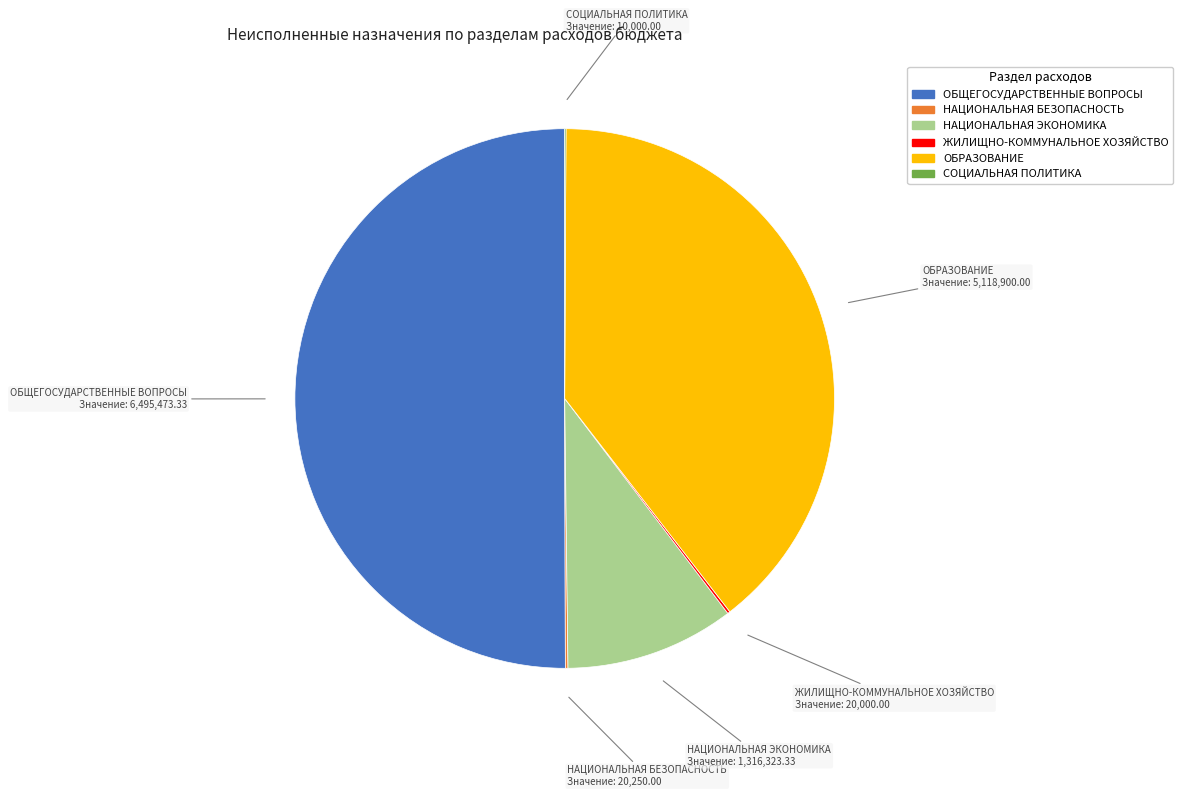

True or false: ОБРАЗОВАНИЕ accounts for 39% of the total.

True